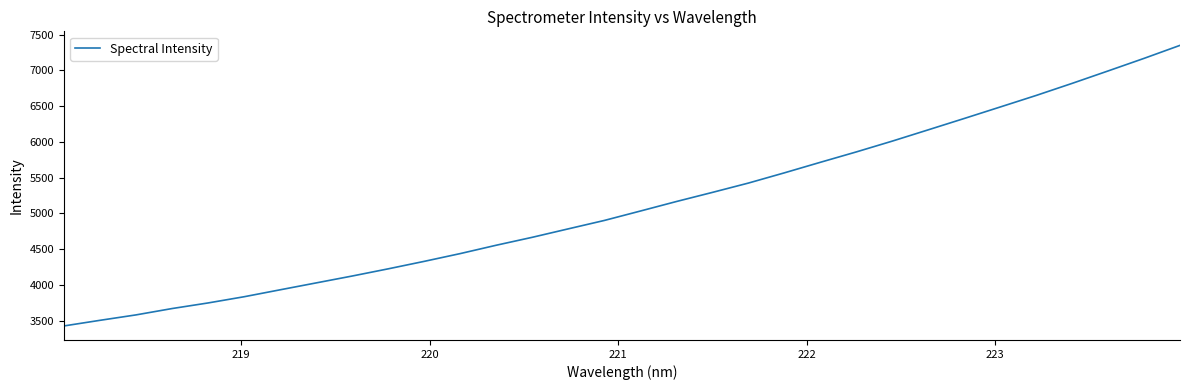

What is the maximum value shown in the chart?

7351.8